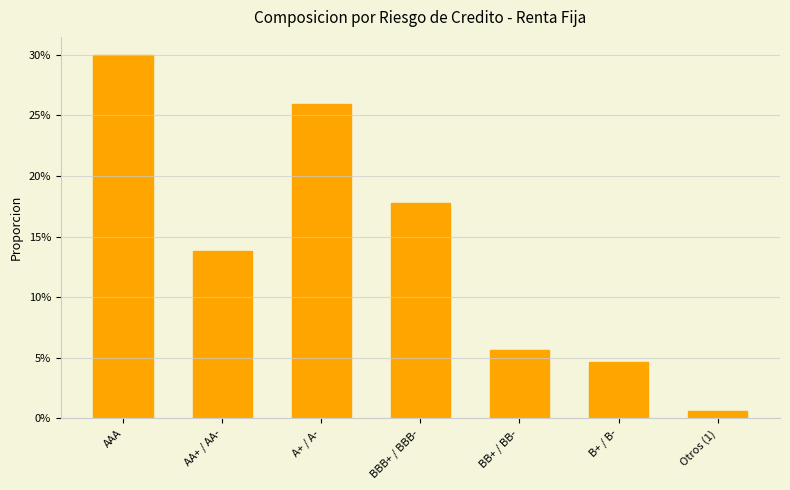

The value at BB+ / BB- is 0.1. True or false?

True